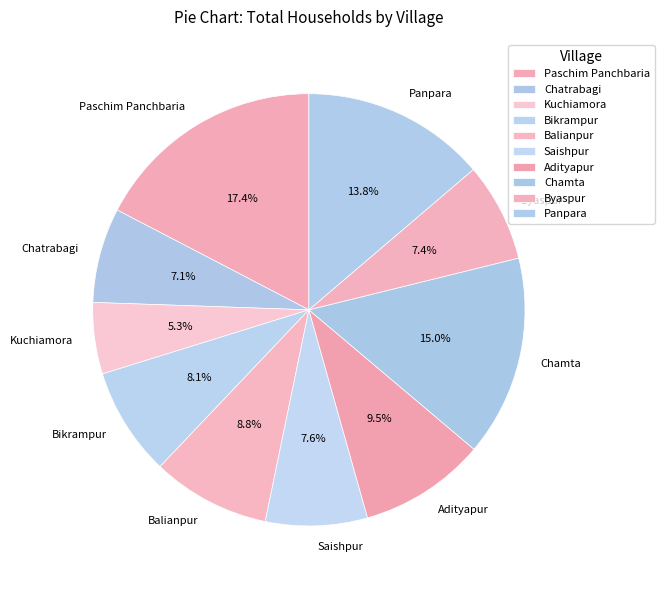

To the nearest percent, what is the average slice percentage?

10%